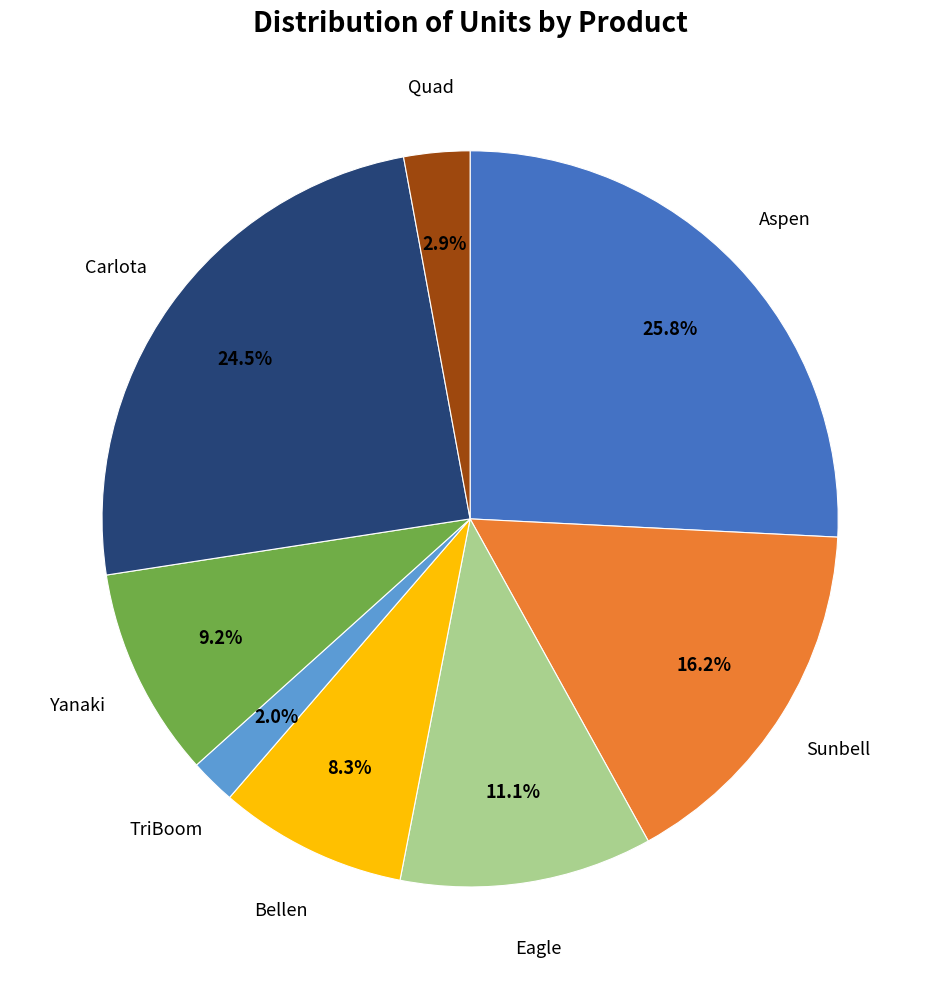

Is there any slice that represents more than half of the pie?

No